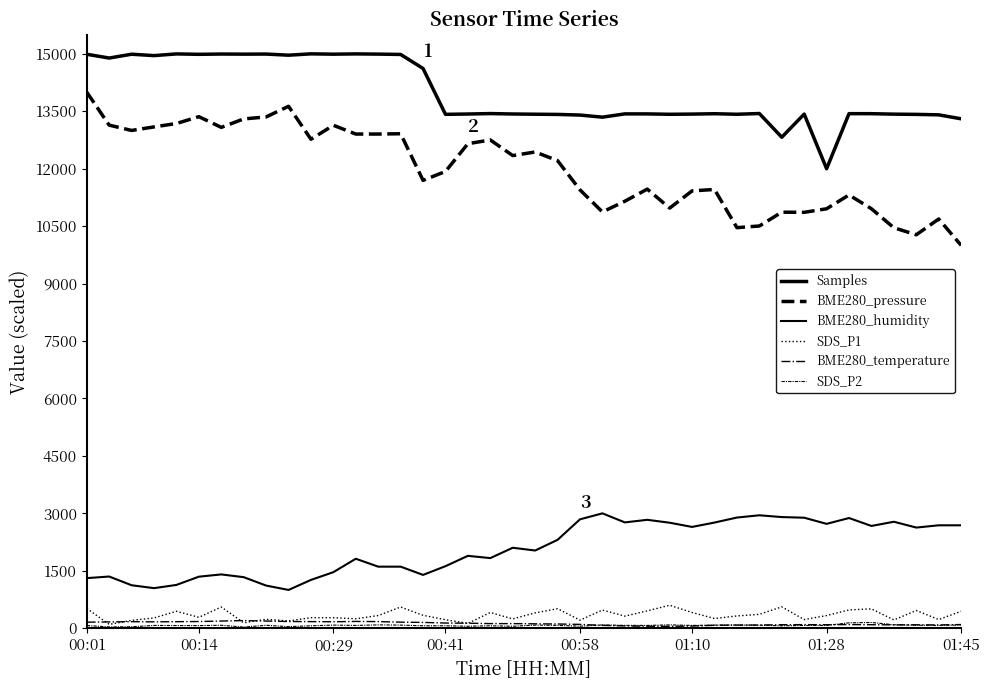

How many lines are shown in the chart?

6